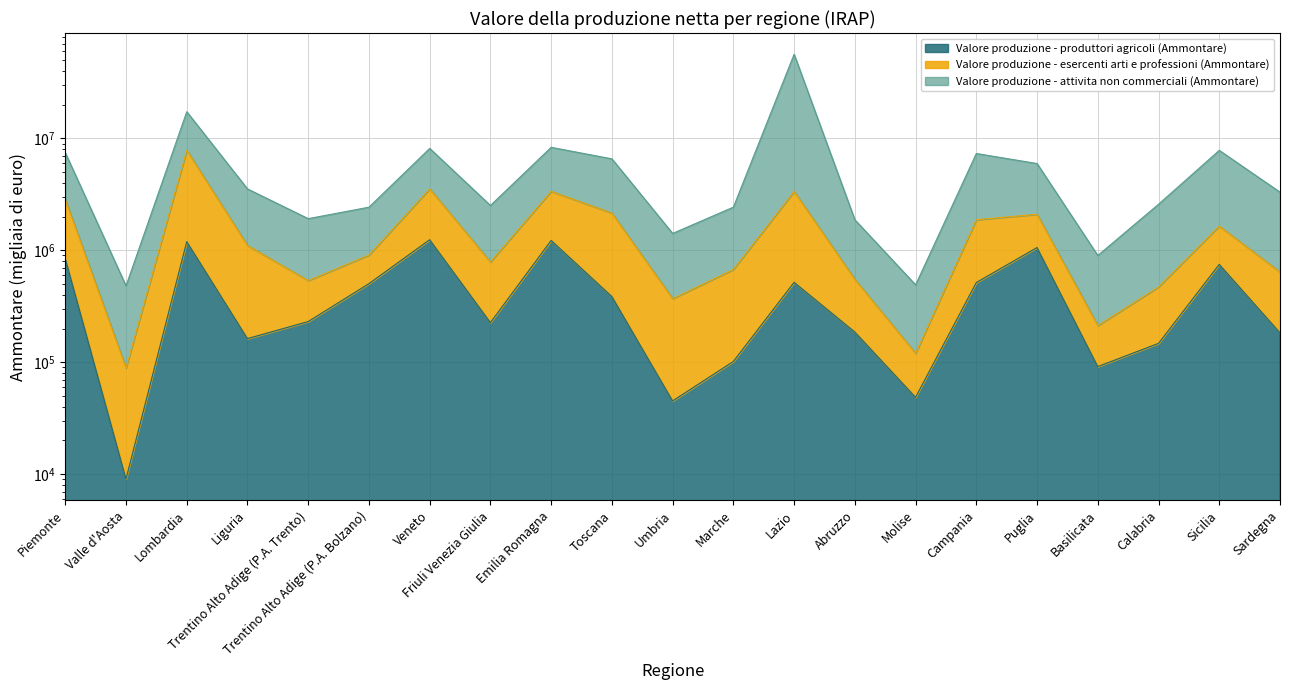

How many data points in Valore produzione - esercenti arti e professioni (Ammontare) are less than 907221?

10